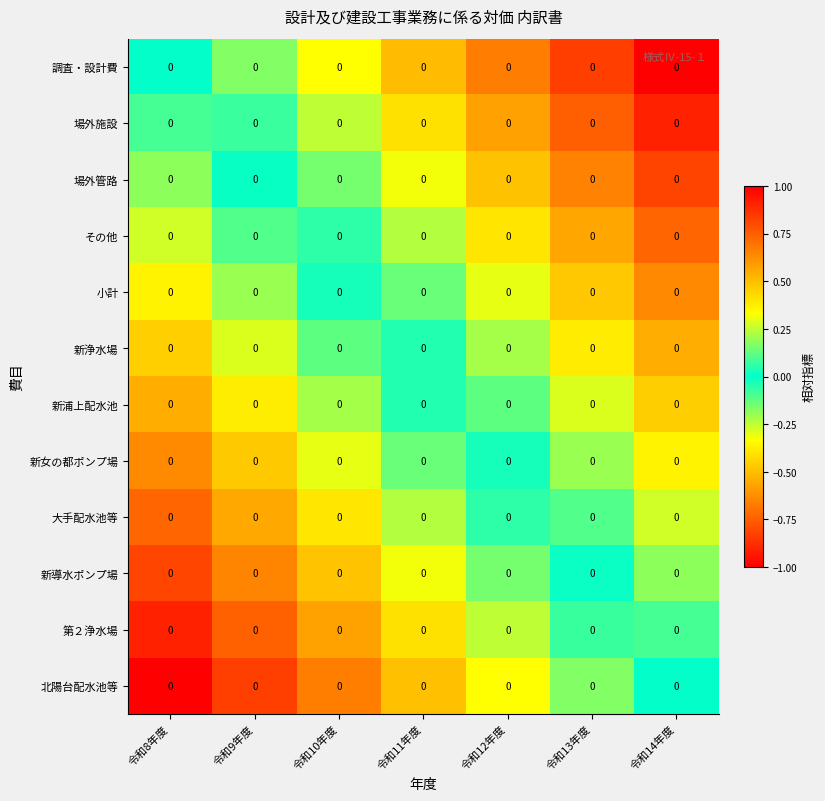

How many distinct data groups are displayed?

12